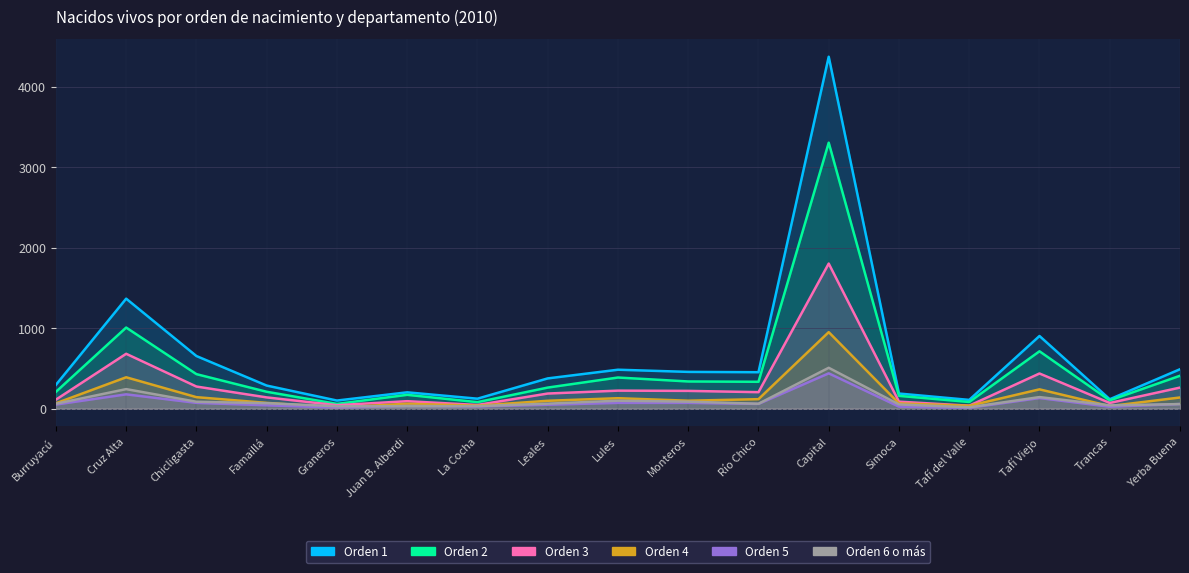

What is the minimum value shown in the chart?

11